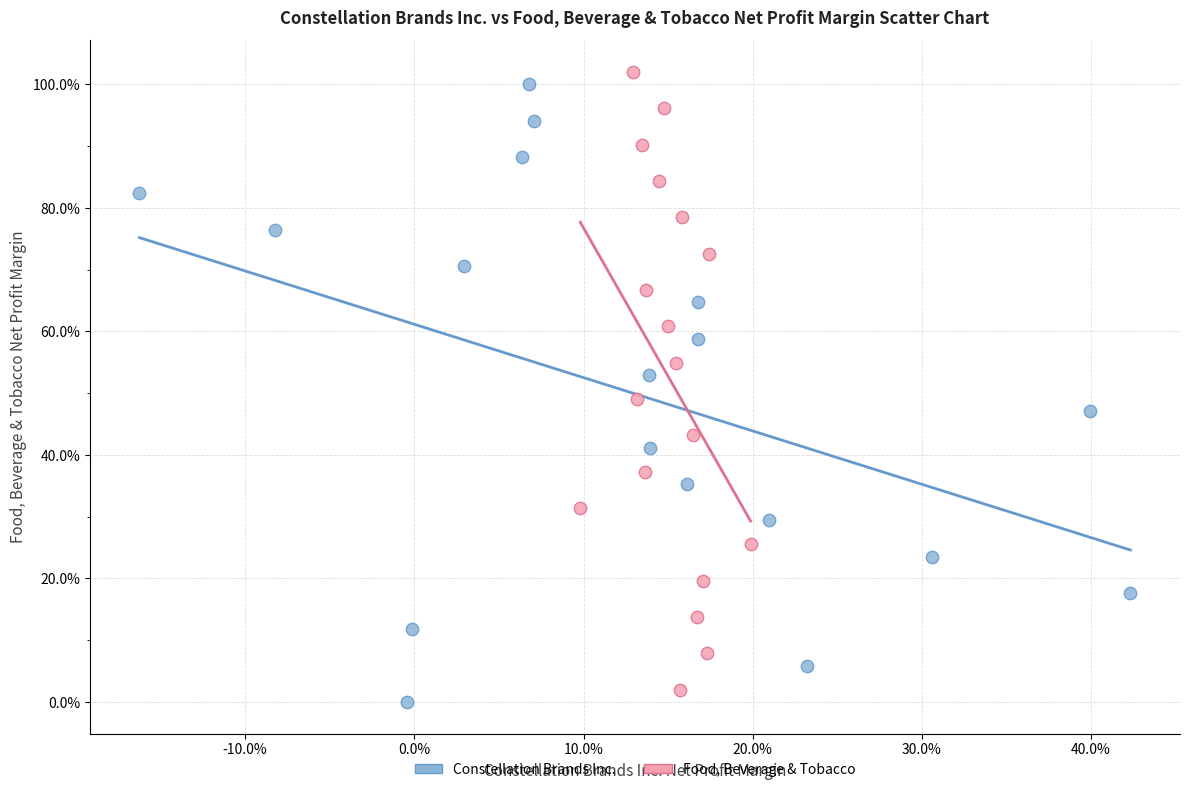

Which series contains the lowest Y value?

Constellation Brands Inc.